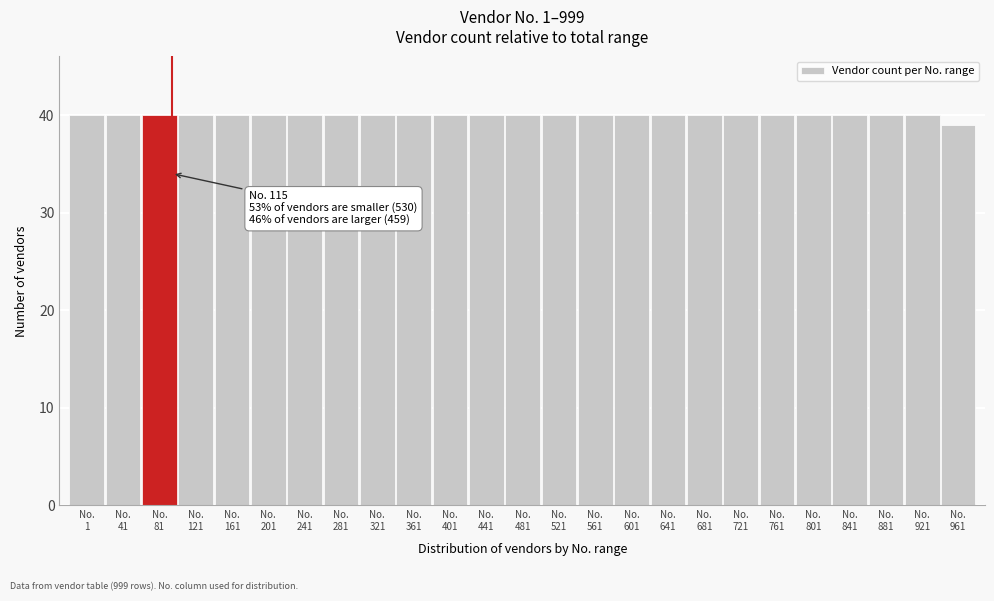

Reading left to right, transcribe all the data shown in this chart.

40	40	40	40	40	40	40	40	40	40	40	40	40	40	40	40	40	40	40	40	40	40	40	40	39